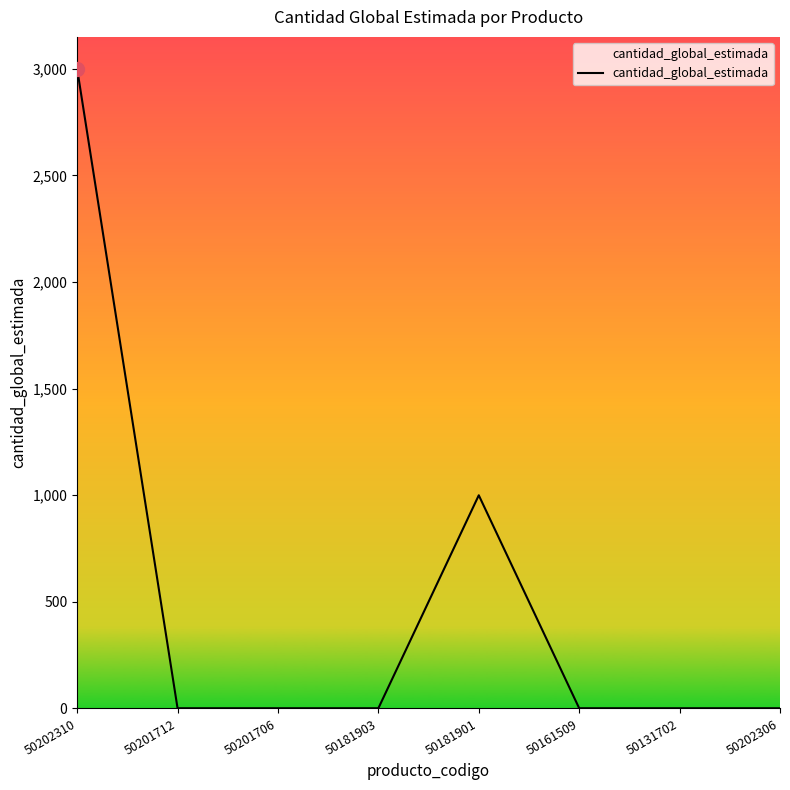

The value at 50181901 is 335. True or false?

False